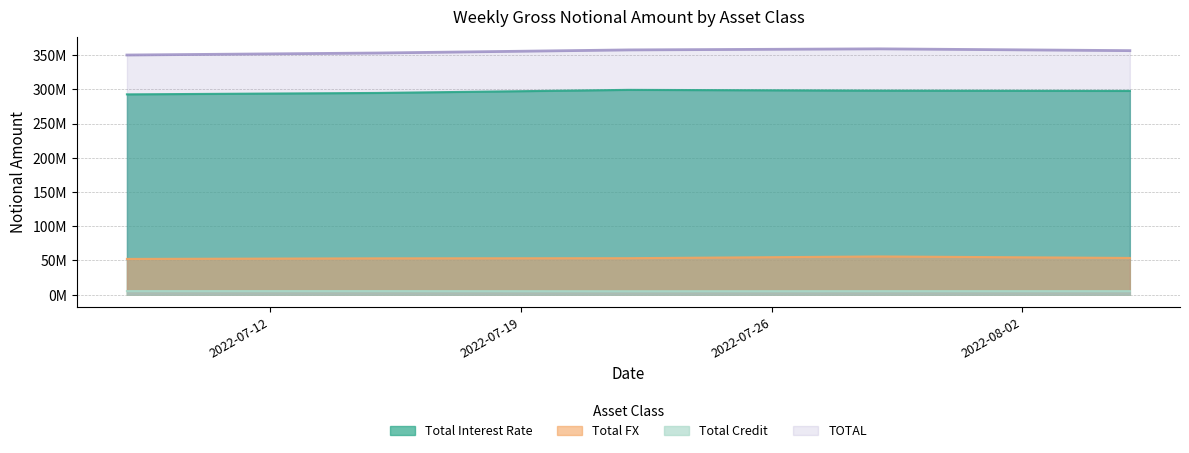

Count the number of data series in this chart.

4